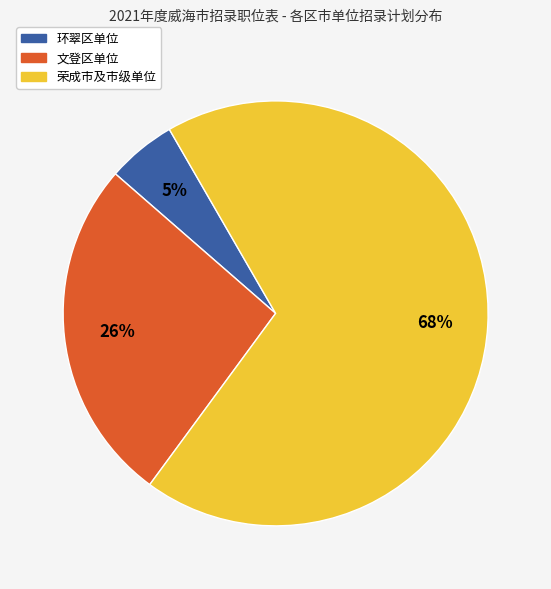

Is there a majority slice in this chart?

Yes